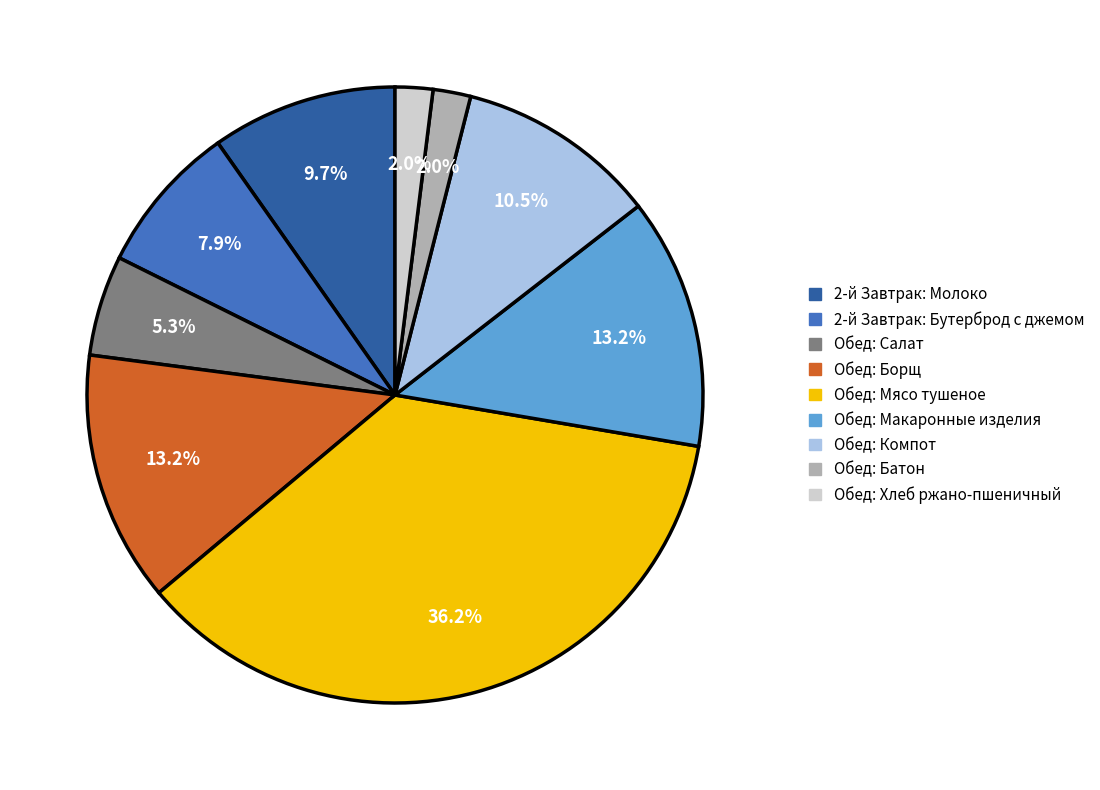

What percentage is NOT represented by Обед: Макаронные изделия?

86.8%